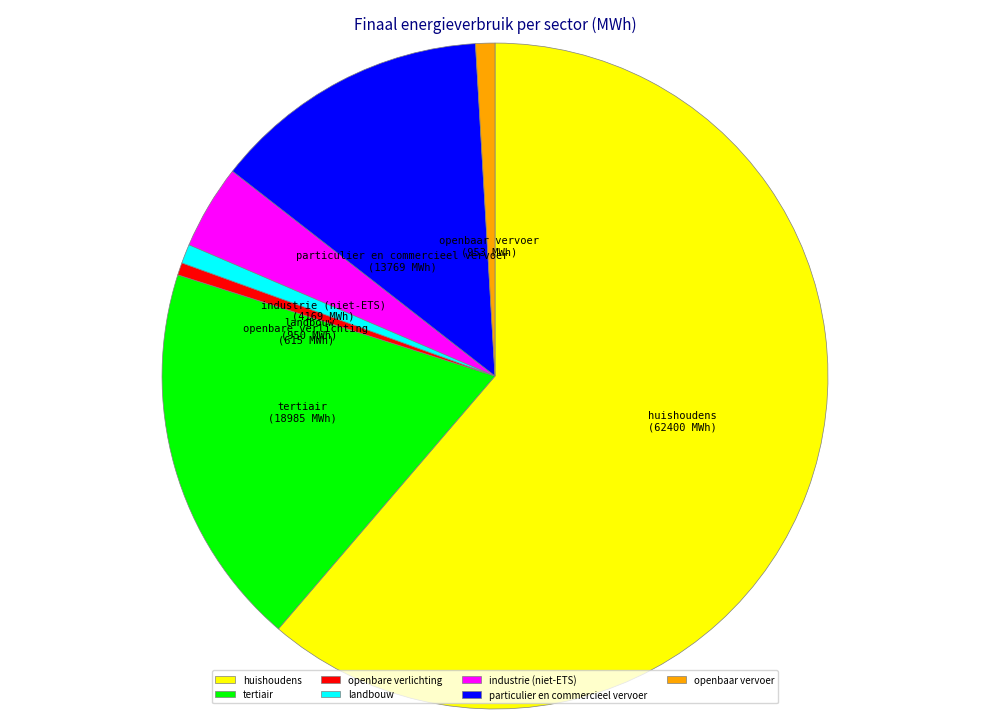

What is the largest slice in the pie chart?

huishoudens